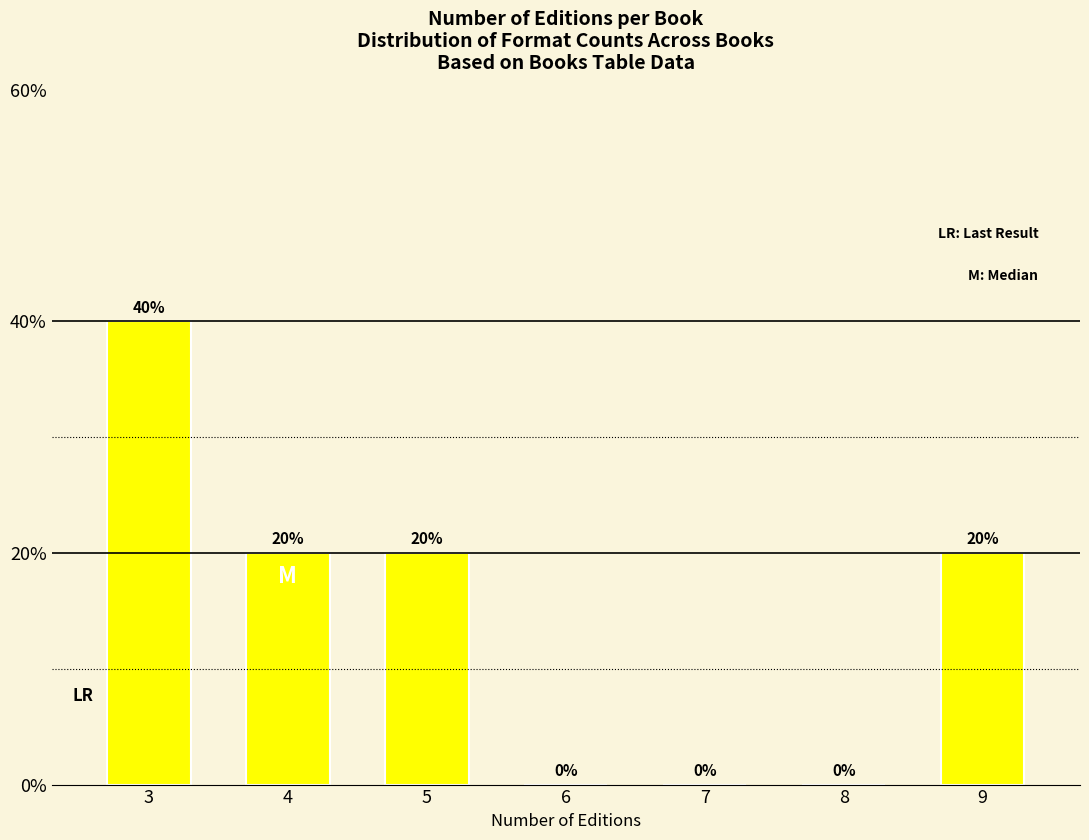

Reading right to left, what are all the values shown in this chart?

9=20	8=0	7=0	6=0	5=20	4=20	3=40